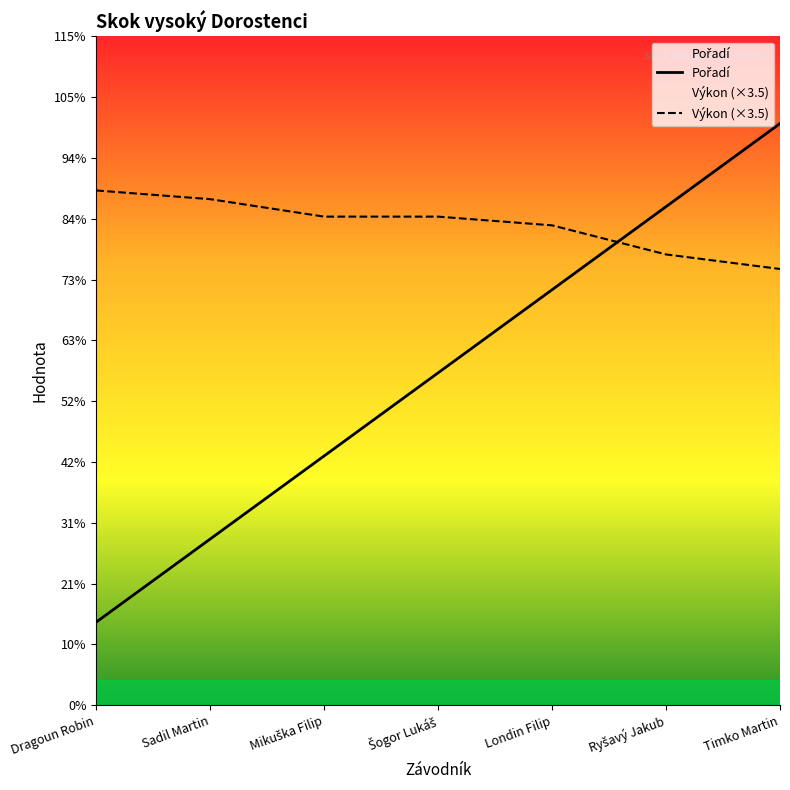

Is it true that Výkon (×3.5) equals 3.7 at Mikuška Filip?

False